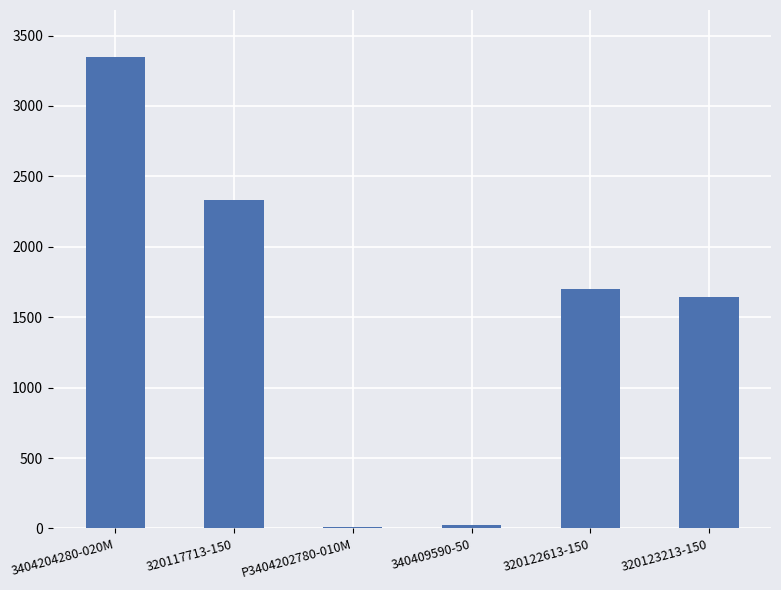

Reading left to right, list all the values displayed in this chart.

3347	2330	9	27	1700	1647